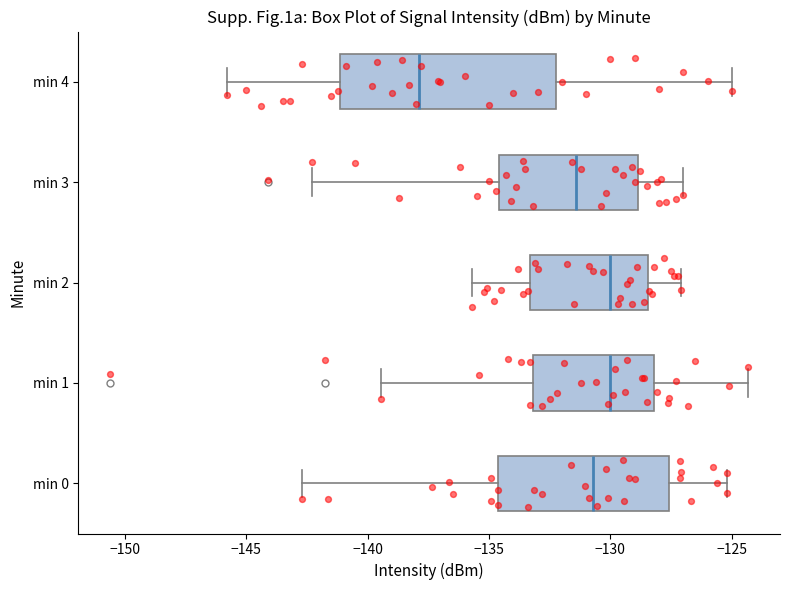

Reading bottom to top, read every box against the x-axis: the position of its median line, the range the box covers, and the ends of its whiskers. The values are not printed on the chart, so give them approximately, as read against the axis.

min 0: median -130.5, box -134.5 to -127.5, whiskers -142.5 to -125.0
min 1: median -130.0, box -133.0 to -128.0, whiskers -139.5 to -124.5
min 2: median -130.0, box -133.5 to -128.5, whiskers -135.5 to -127.0
min 3: median -131.5, box -134.5 to -129.0, whiskers -142.5 to -127.0
min 4: median -138.0, box -141.0 to -132.0, whiskers -146.0 to -125.0